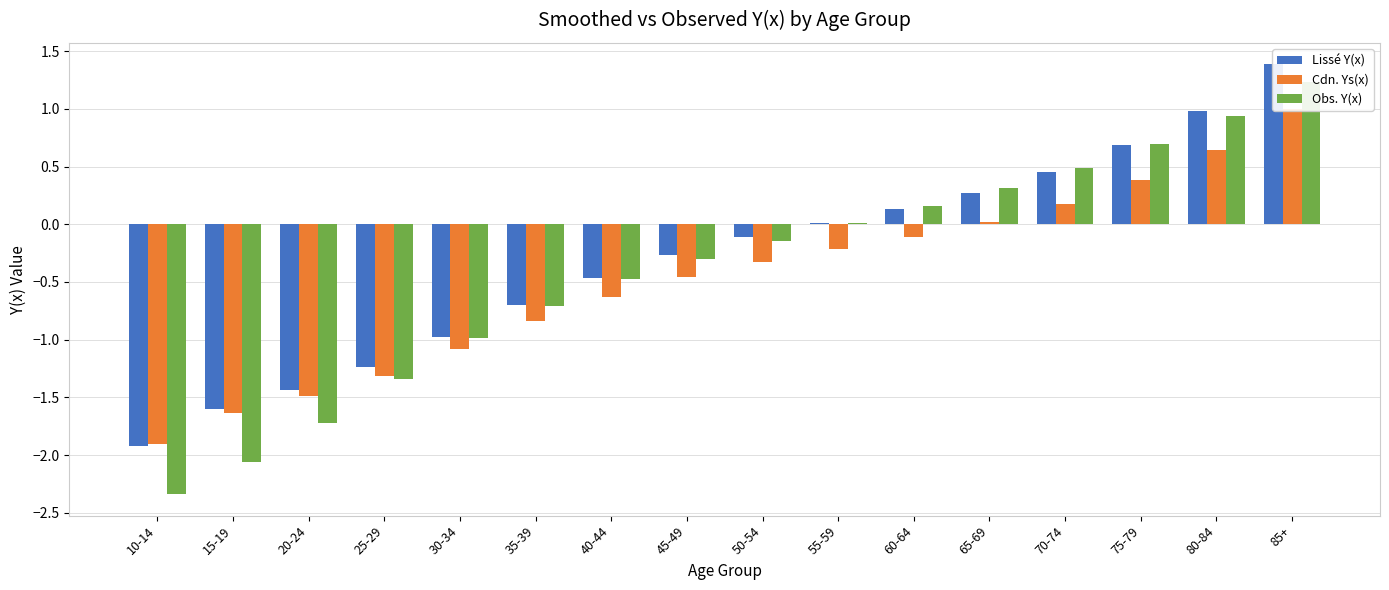

Reading left to right, transcribe all the data shown in this chart.

Lissé Y(x): 10-14=-1.9	15-19=-1.6	20-24=-1.4	25-29=-1.2	30-34=-1.0	35-39=-0.7	40-44=-0.5	45-49=-0.3	50-54=-0.1	55-59=0.0	60-64=0.1	65-69=0.3	70-74=0.5	75-79=0.7	80-84=1.0	85+=1.4
Cdn. Ys(x): 10-14=-1.9	15-19=-1.6	20-24=-1.5	25-29=-1.3	30-34=-1.1	35-39=-0.8	40-44=-0.6	45-49=-0.5	50-54=-0.3	55-59=-0.2	60-64=-0.1	65-69=0.0	70-74=0.2	75-79=0.4	80-84=0.6	85+=1.0
Obs. Y(x): 10-14=-2.3	15-19=-2.1	20-24=-1.7	25-29=-1.3	30-34=-1.0	35-39=-0.7	40-44=-0.5	45-49=-0.3	50-54=-0.1	55-59=0.0	60-64=0.2	65-69=0.3	70-74=0.5	75-79=0.7	80-84=0.9	85+=1.2